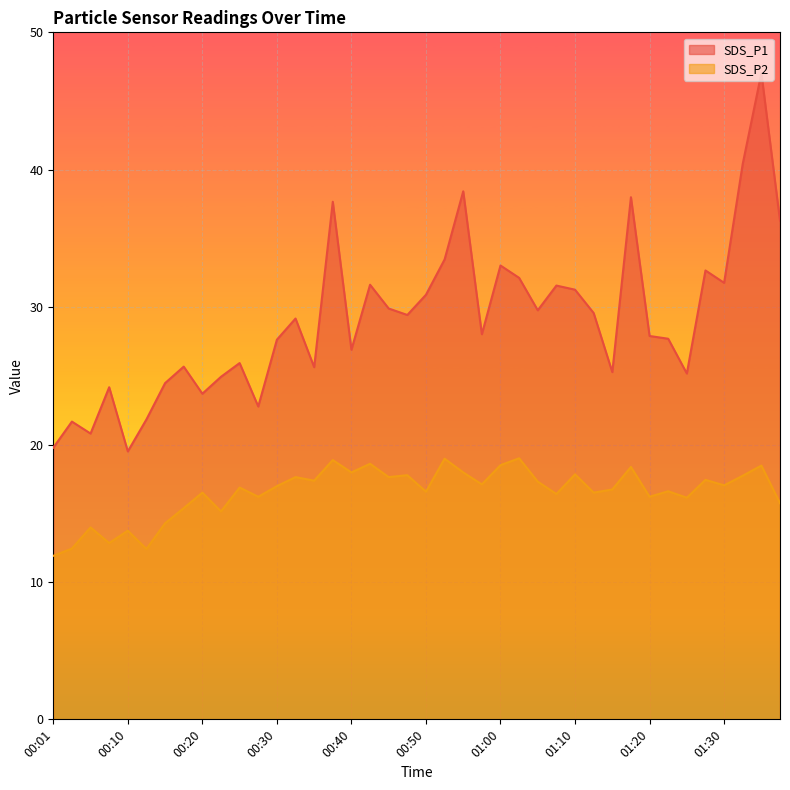

Where is the first local minimum for SDS_P2?

00:08